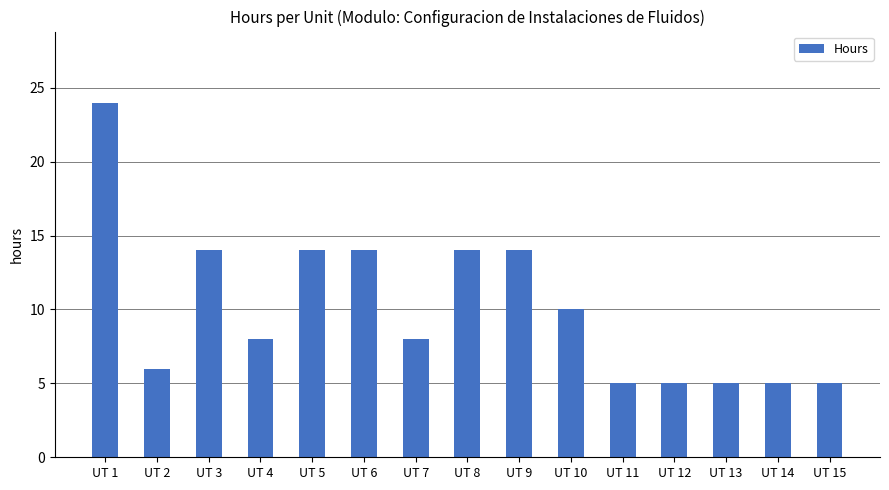

How many categories are shown in the chart?

15